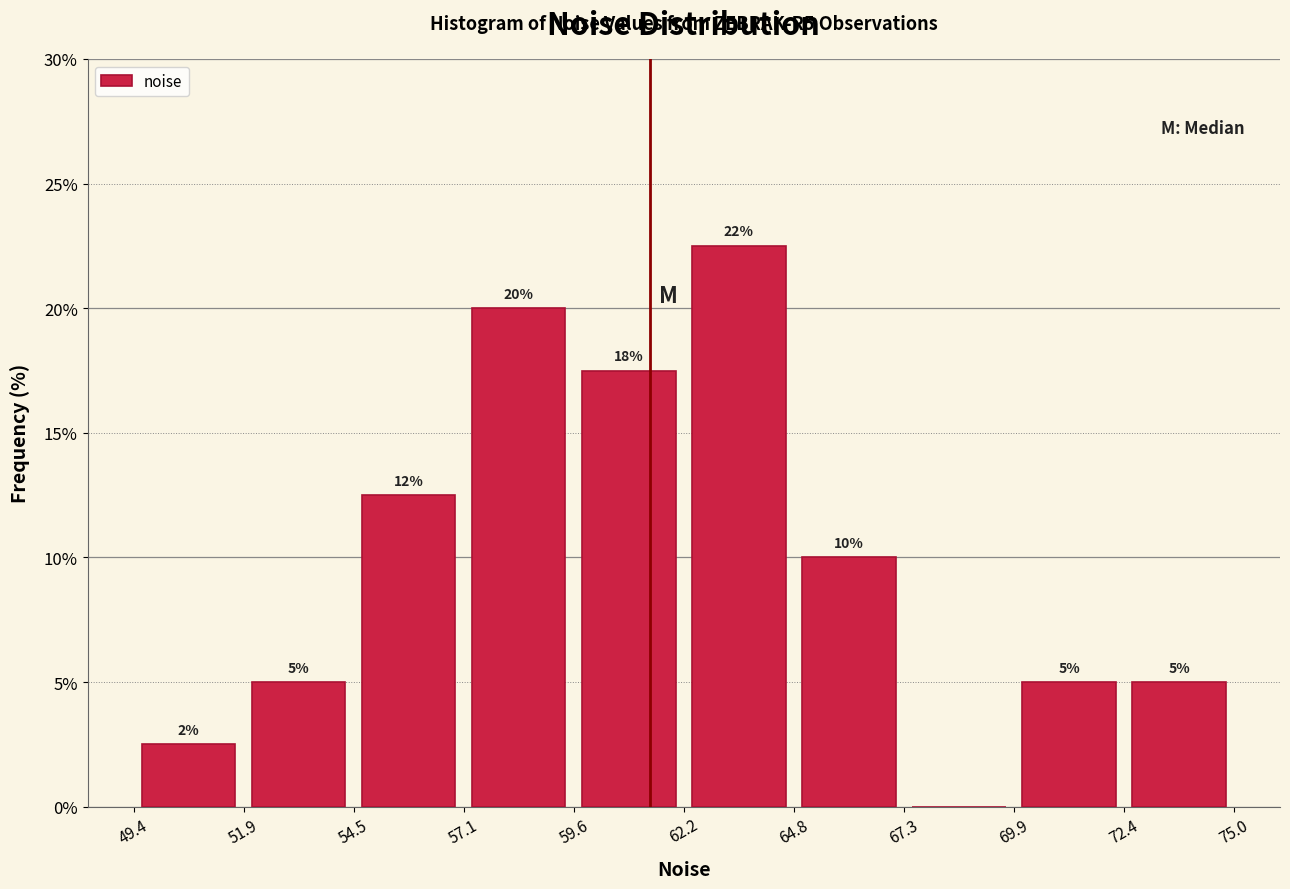

Which range on the x-axis has the tallest bar?

62.2 to 64.8